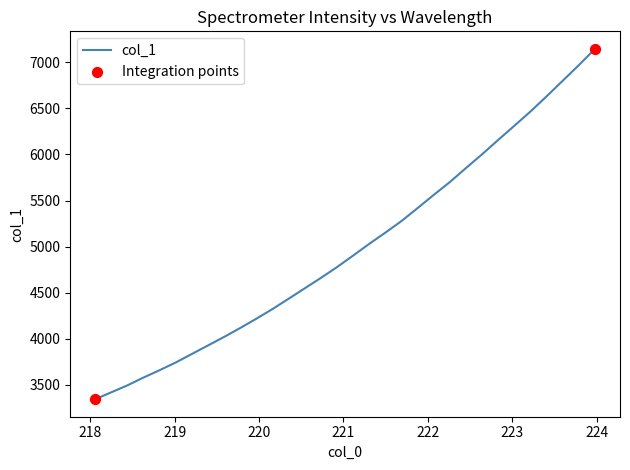

What is the difference between the maximum and minimum values?

3803.3